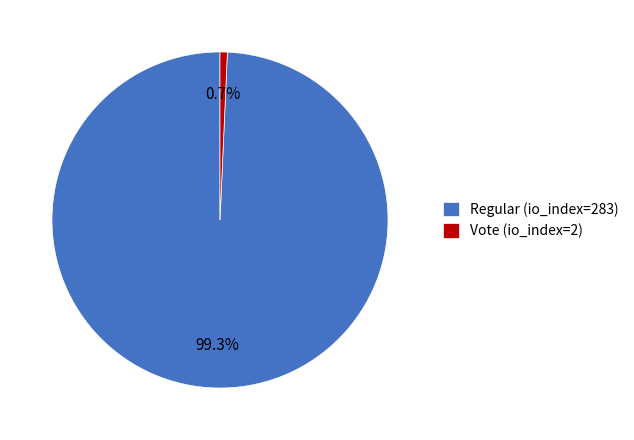

Which category has the biggest portion of the pie?

Regular (io_index=283)